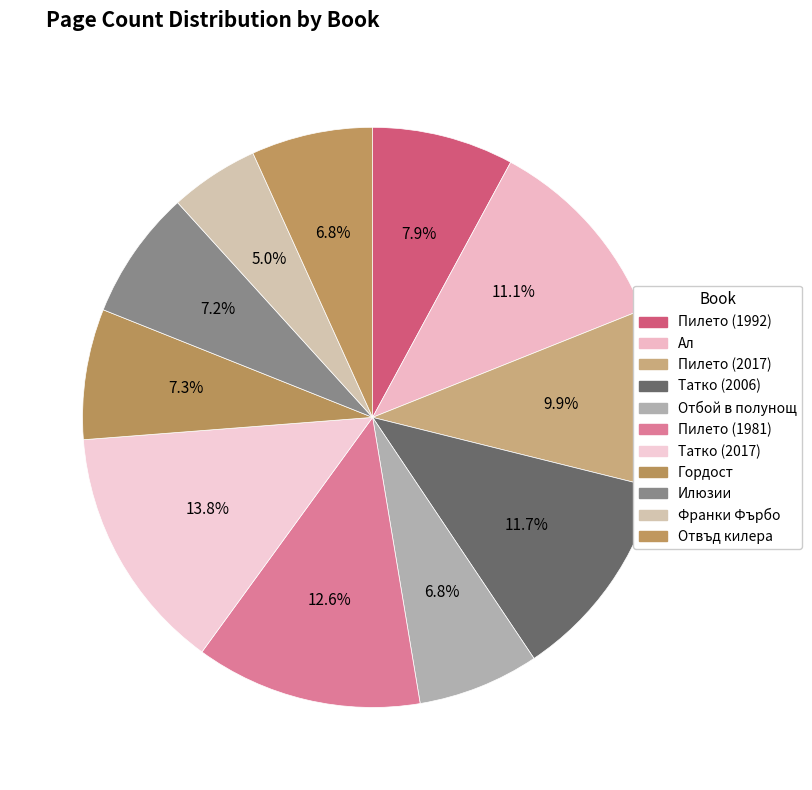

The Франки Фърбо slice represents 5% of the pie. True or false?

True